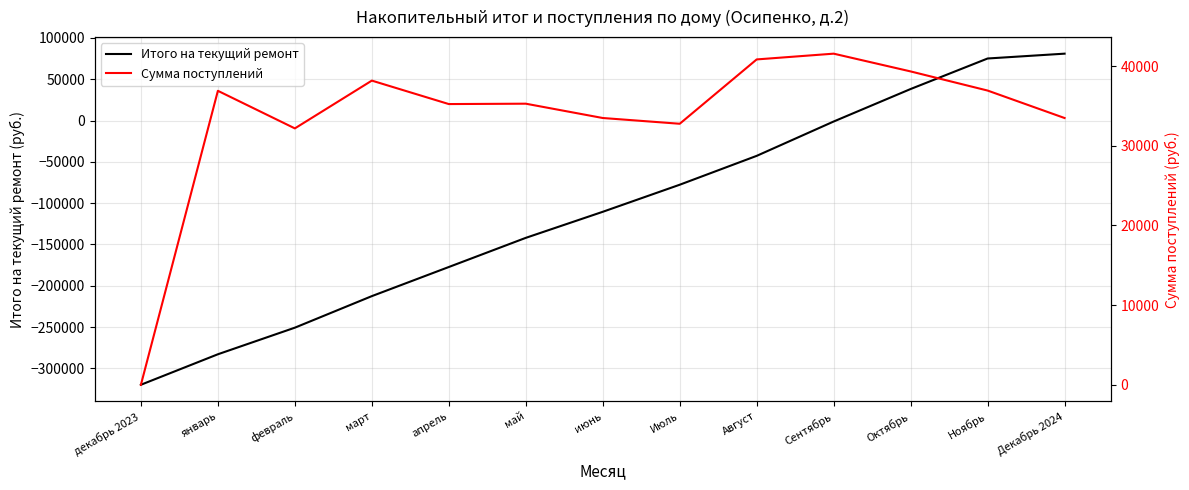

What is the sum of all Сумма поступлений values?

436116.4